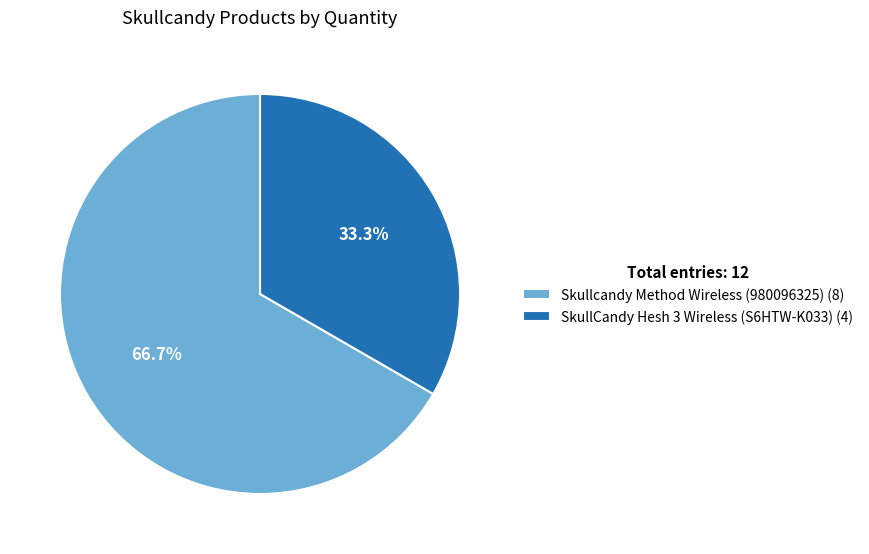

Do Skullcandy Method Wireless (980096325) and SkullCandy Hesh 3 Wireless (S6HTW-K033) together represent more than half of the pie?

Yes